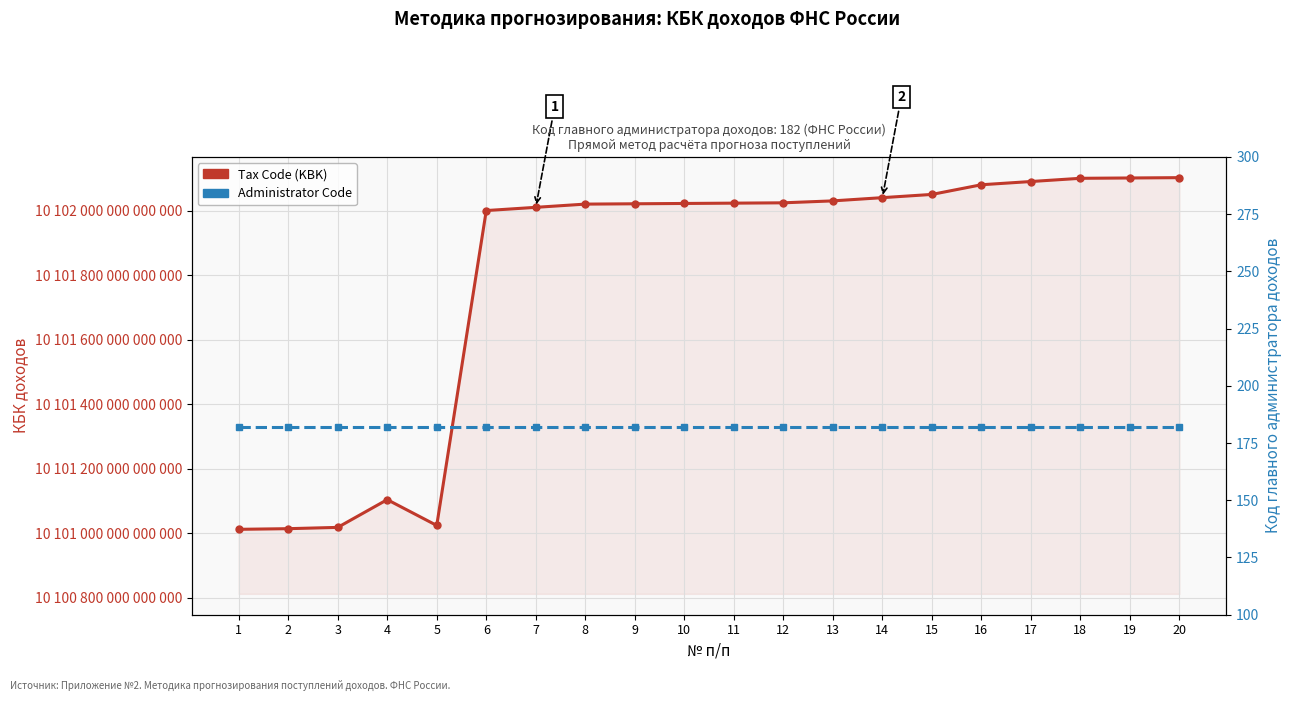

At which label does Tax Code (KBK) first exceed 10102023010000110?

12